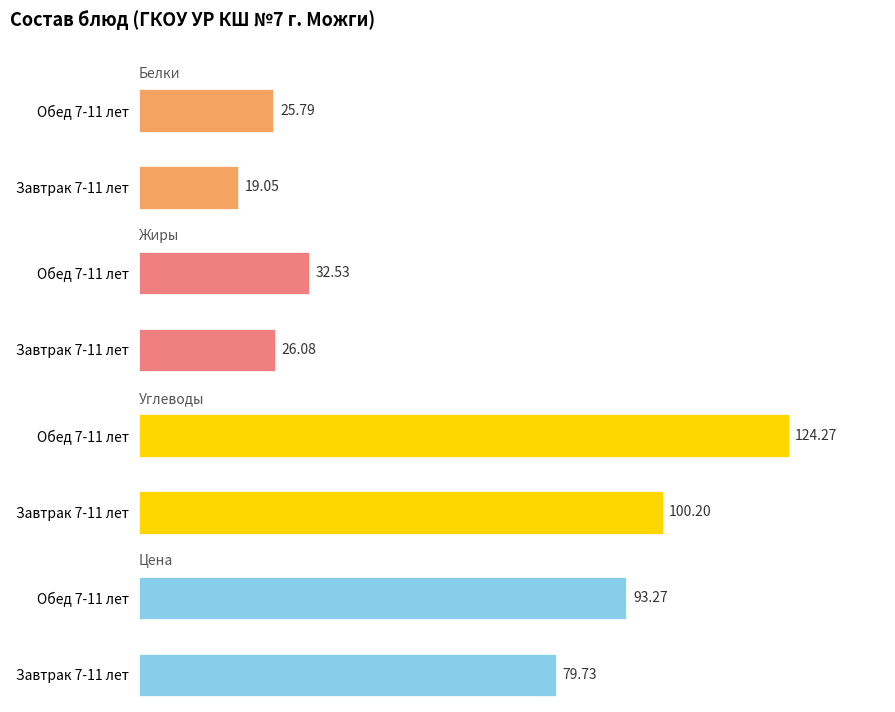

How many series are shown in this chart?

4